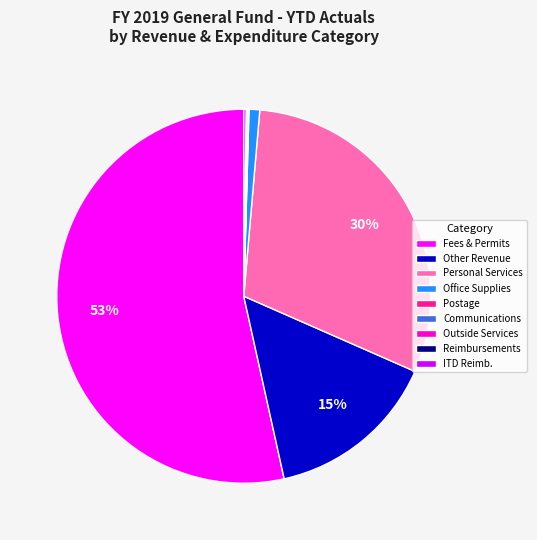

What is the largest slice in the pie chart?

Fees & Permits